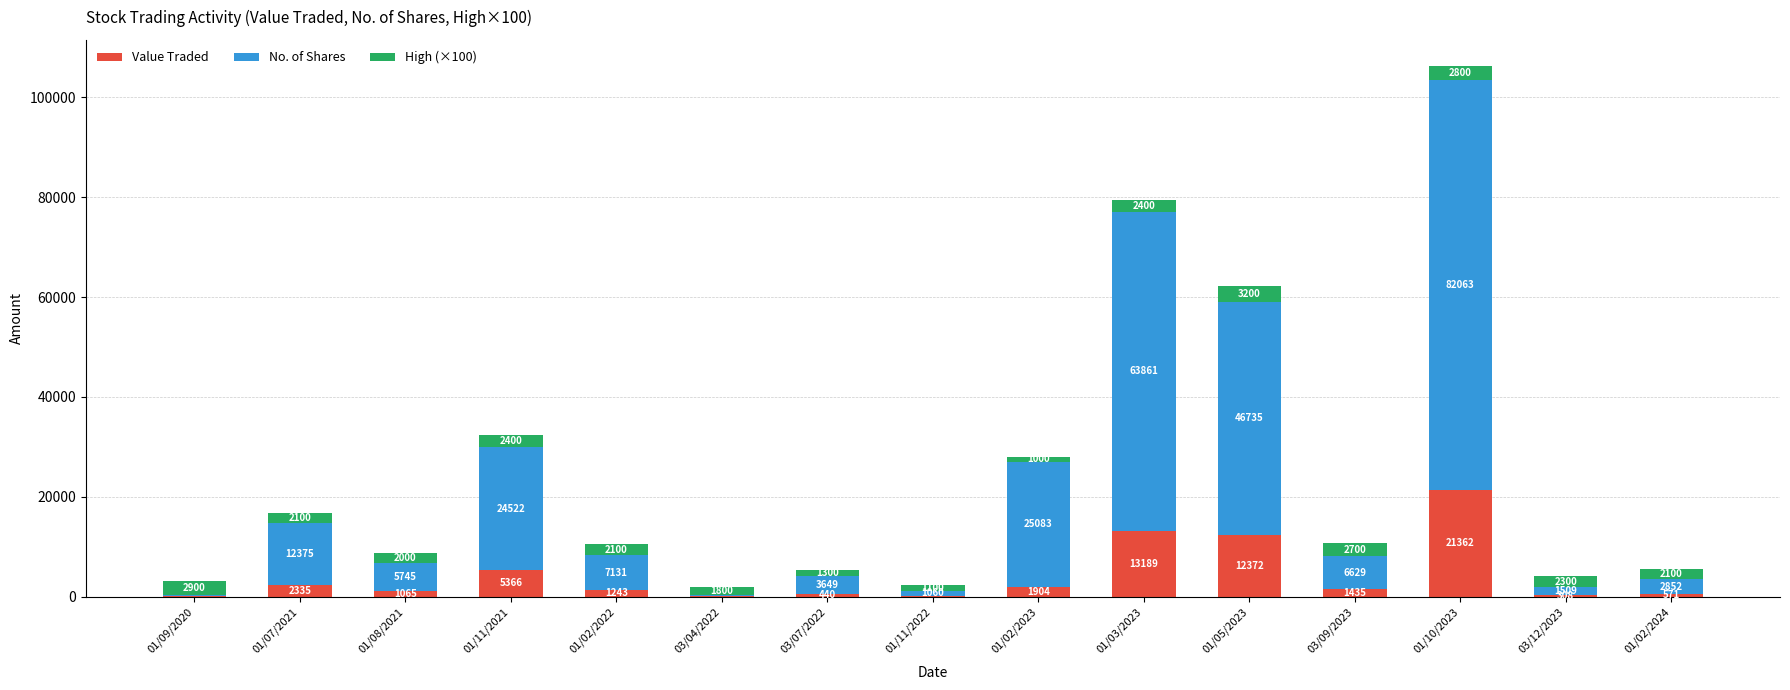

What is the sum of all Value Traded values?

61783